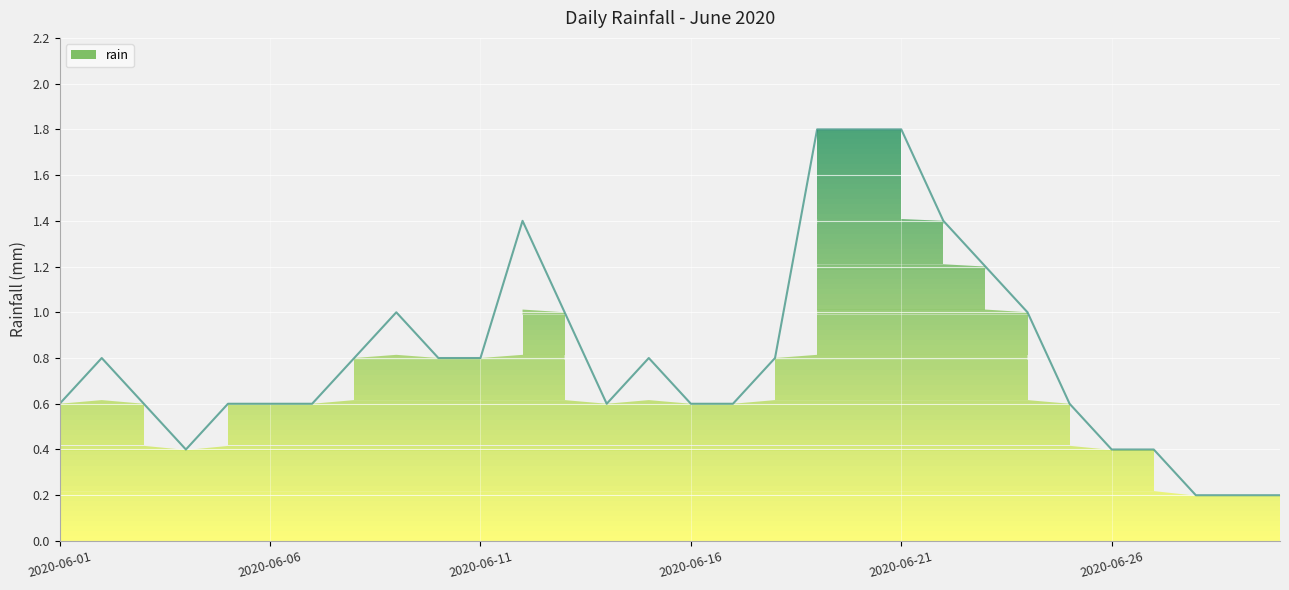

How many values are between 0 and 1?

24